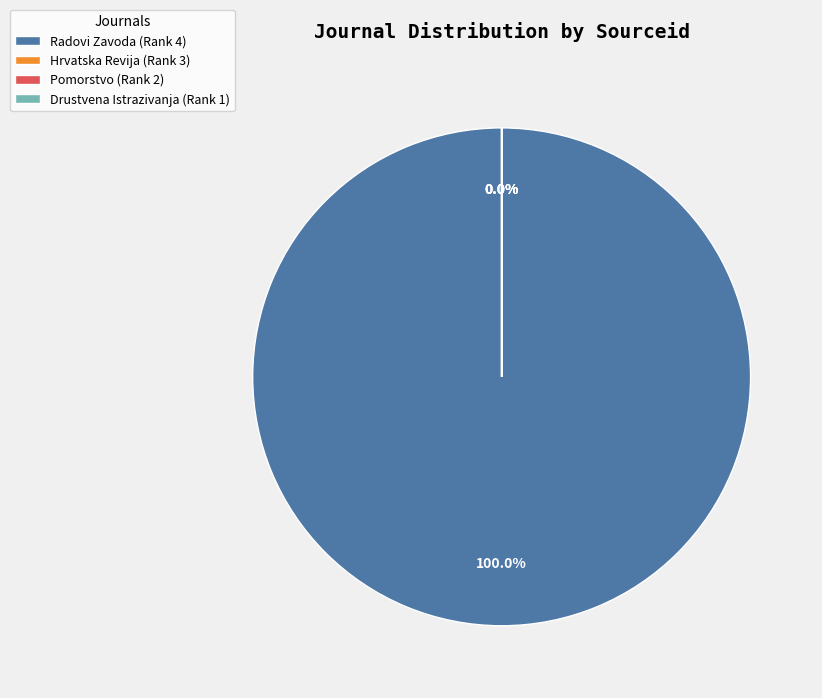

What is the majority slice?

Radovi Zavoda (Rank 4)